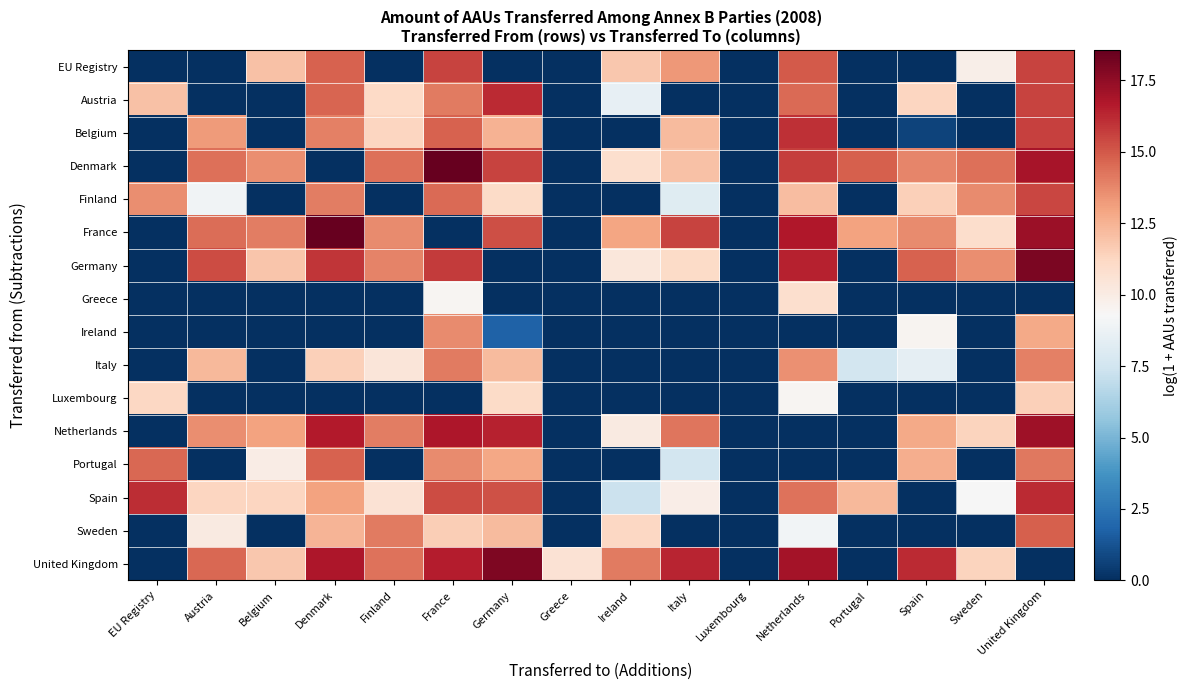

Which series has the widest spread of values?

France